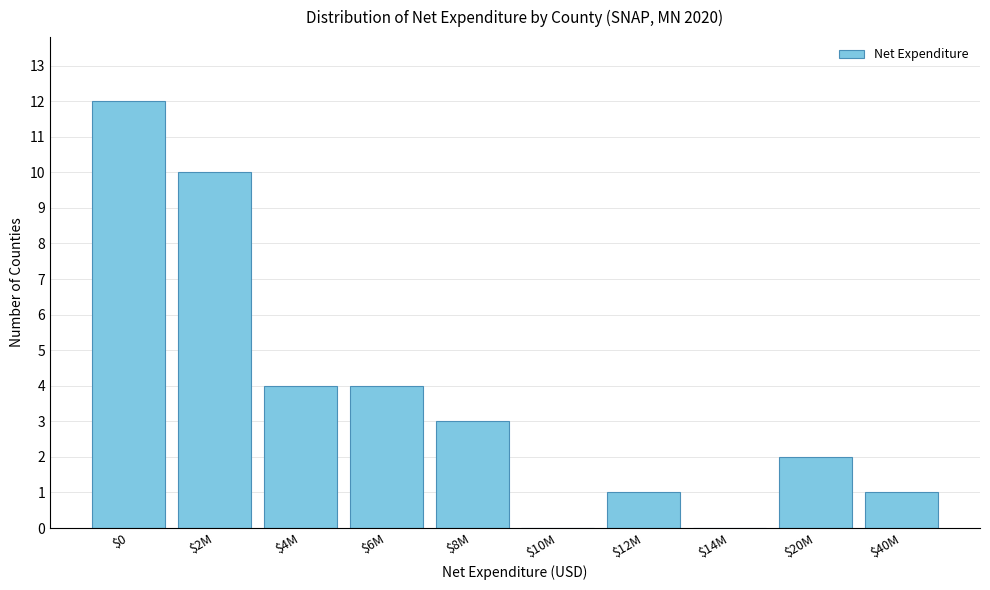

Is it true that the value at $4M is 1?

False